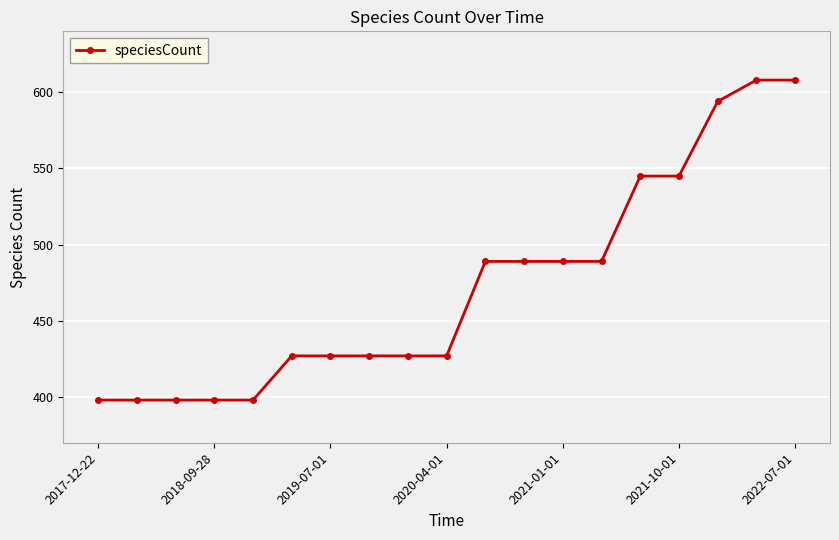

Reading left to right, extract all data points from this chart.

398	398	398	398	398	427	427	427	427	427	489	489	489	489	545	545	594	608	608